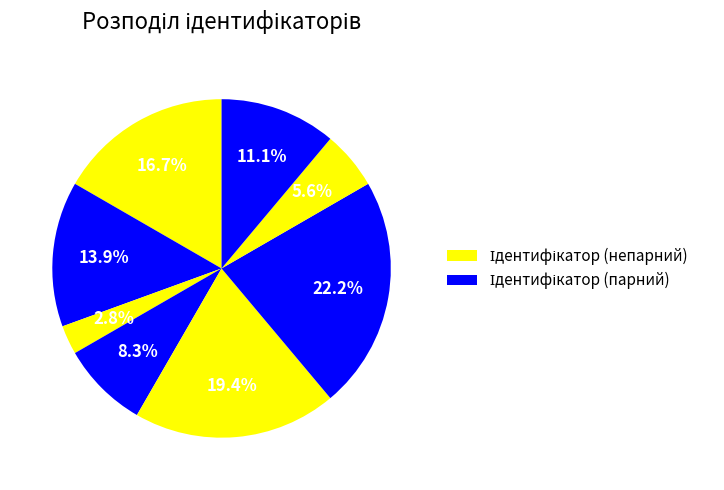

How many segments does this pie chart have?

8